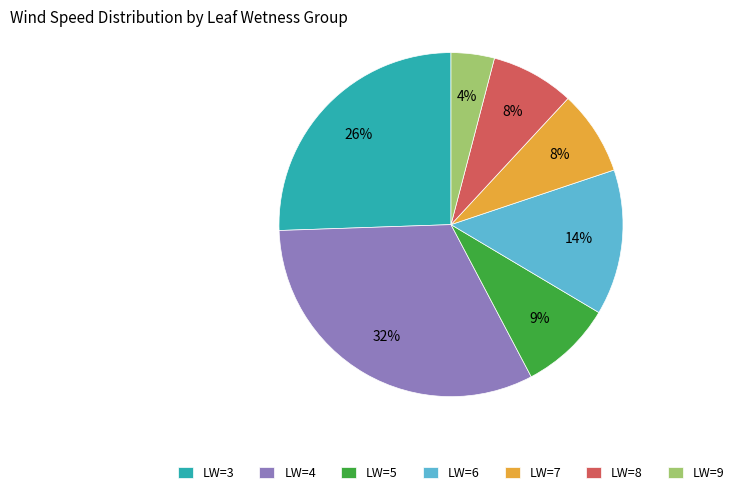

The LW=5 slice represents 9% of the pie. True or false?

True